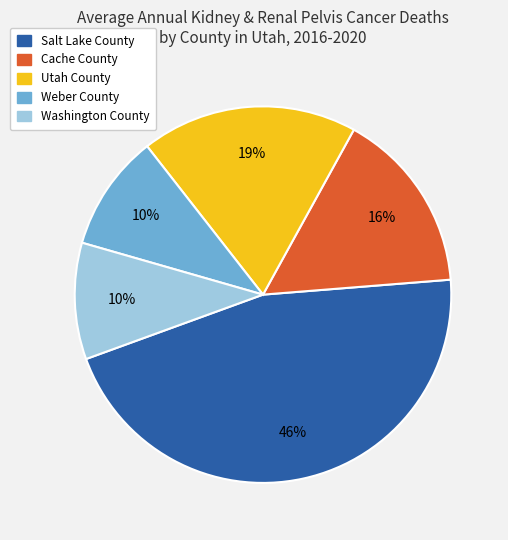

What percentage is the Cache County slice, to the nearest percent?

16%